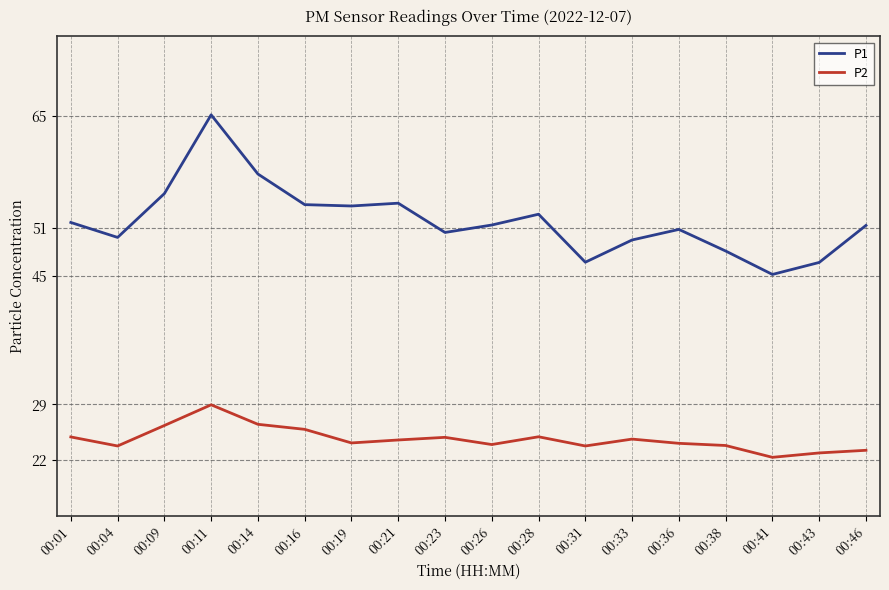

How many lines are shown in the chart?

2